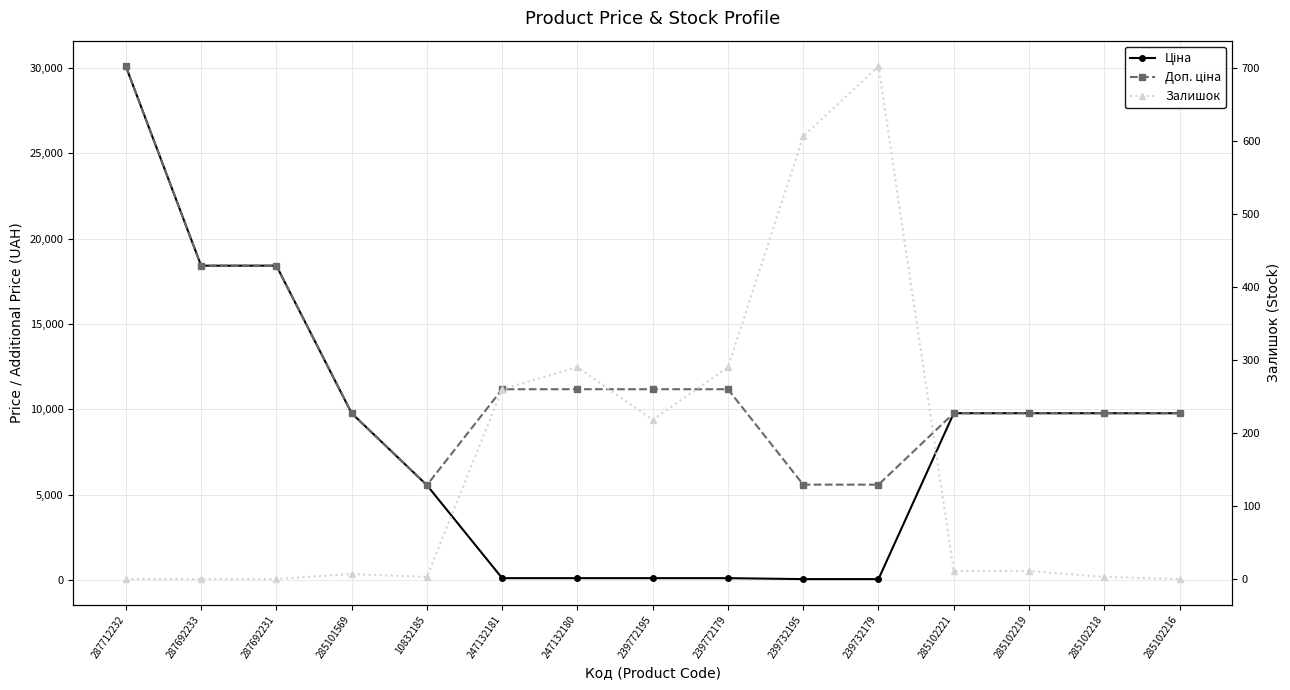

What is the average value of the Доп. ціна series?

11819.5